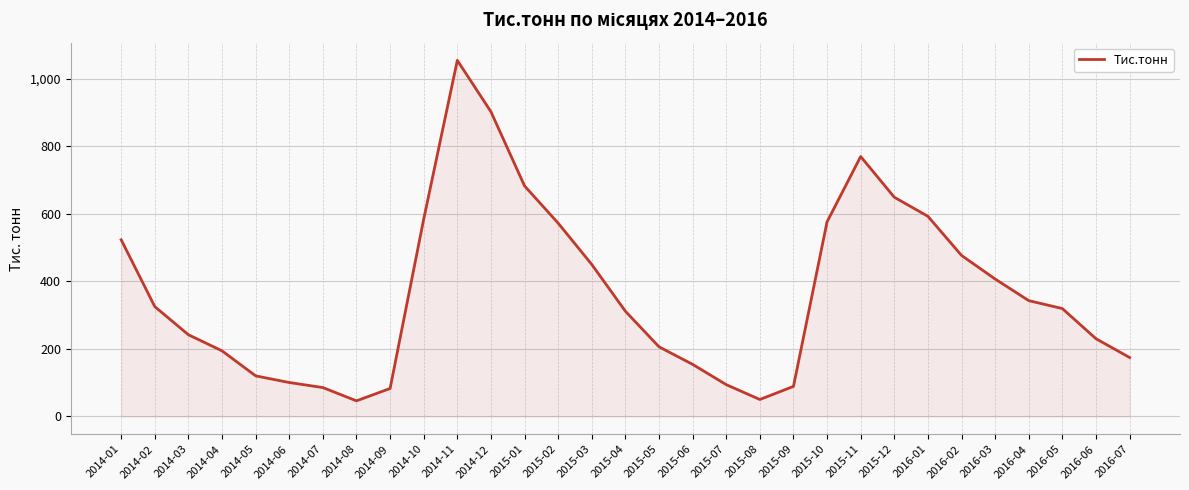

What is the minimum value shown in the chart?

46.1